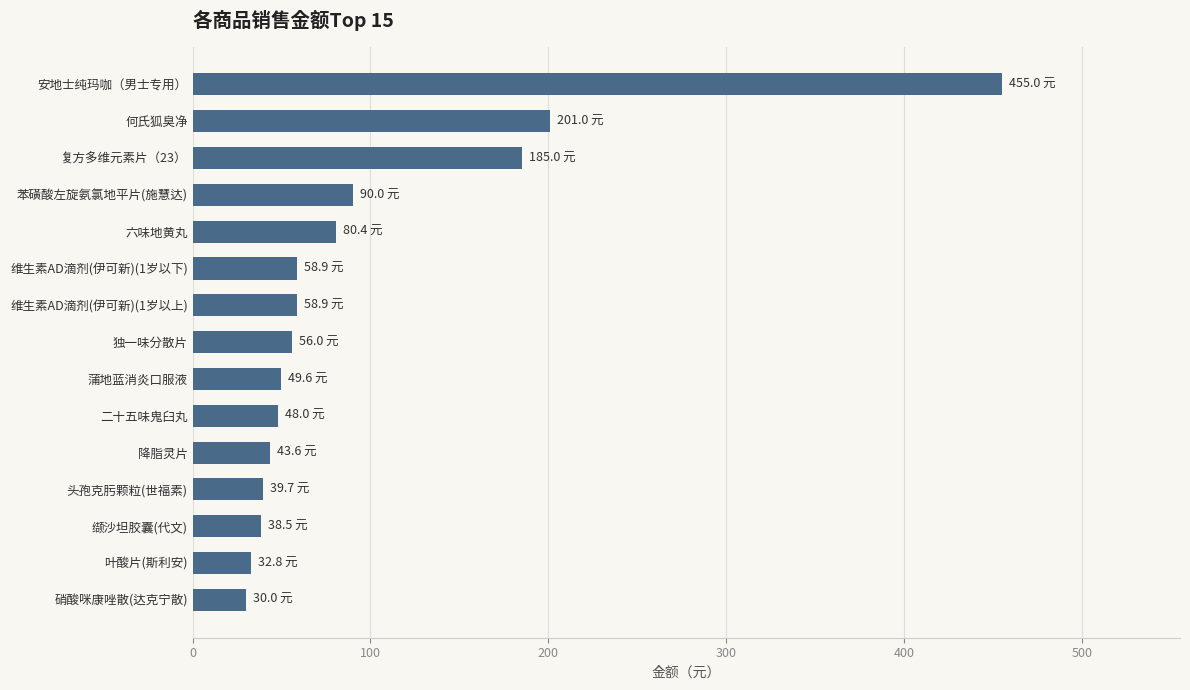

Are the bars horizontal?

Yes